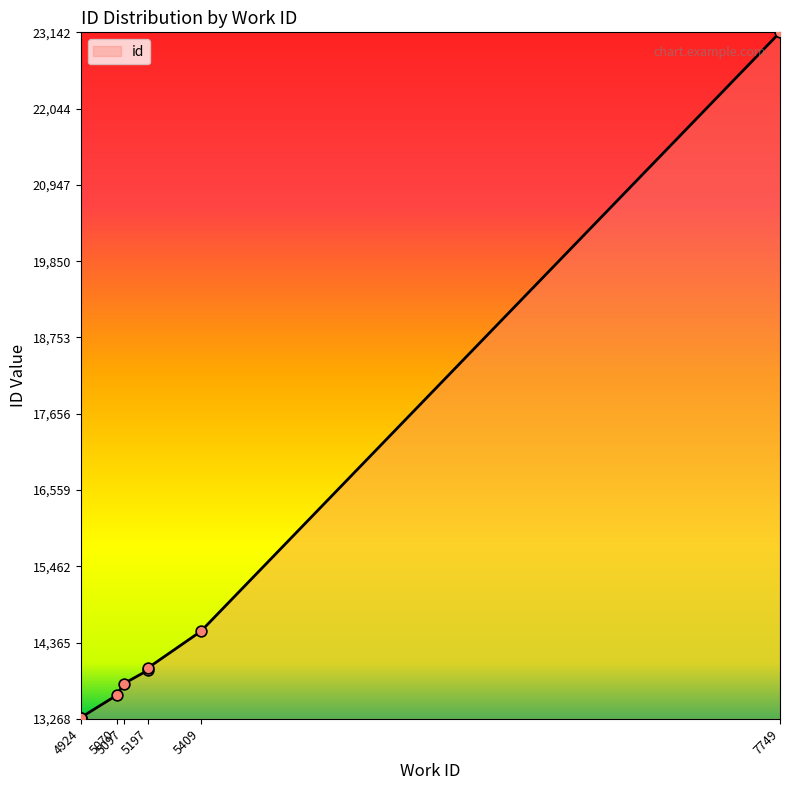

Between 4924 and 7749, which is larger?

7749